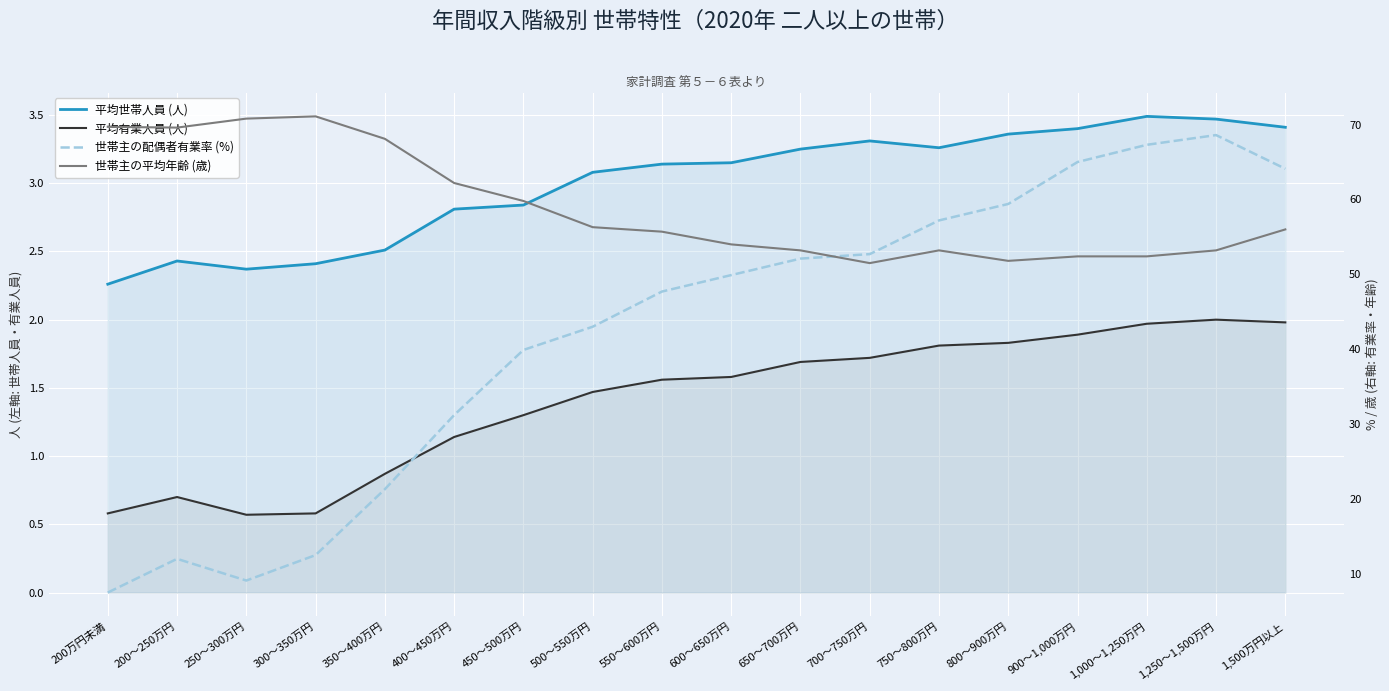

How many lines are shown in the chart?

4